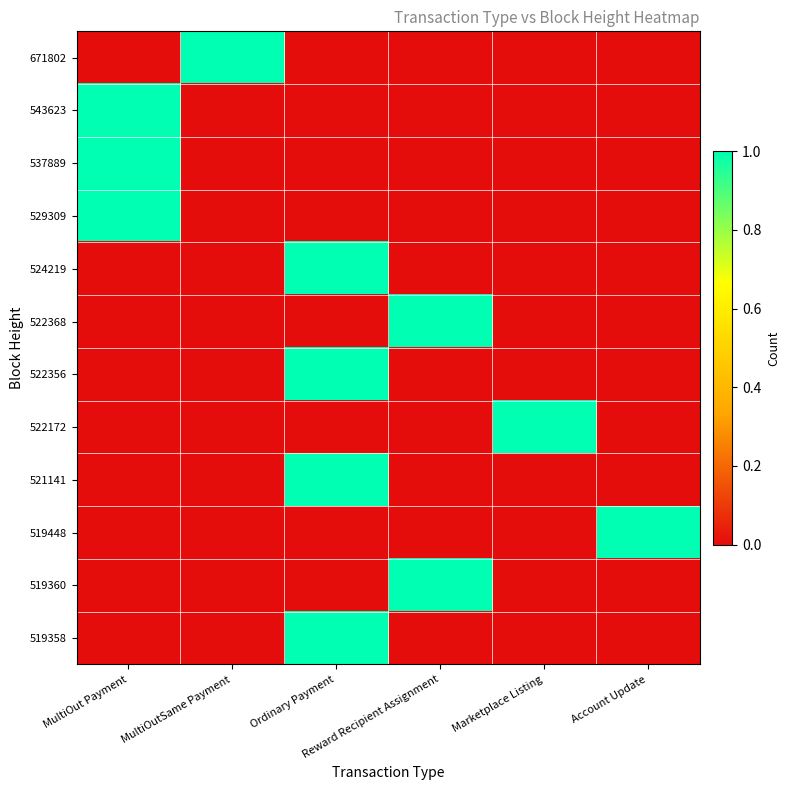

At which category is the sum across all series the highest?

Ordinary Payment